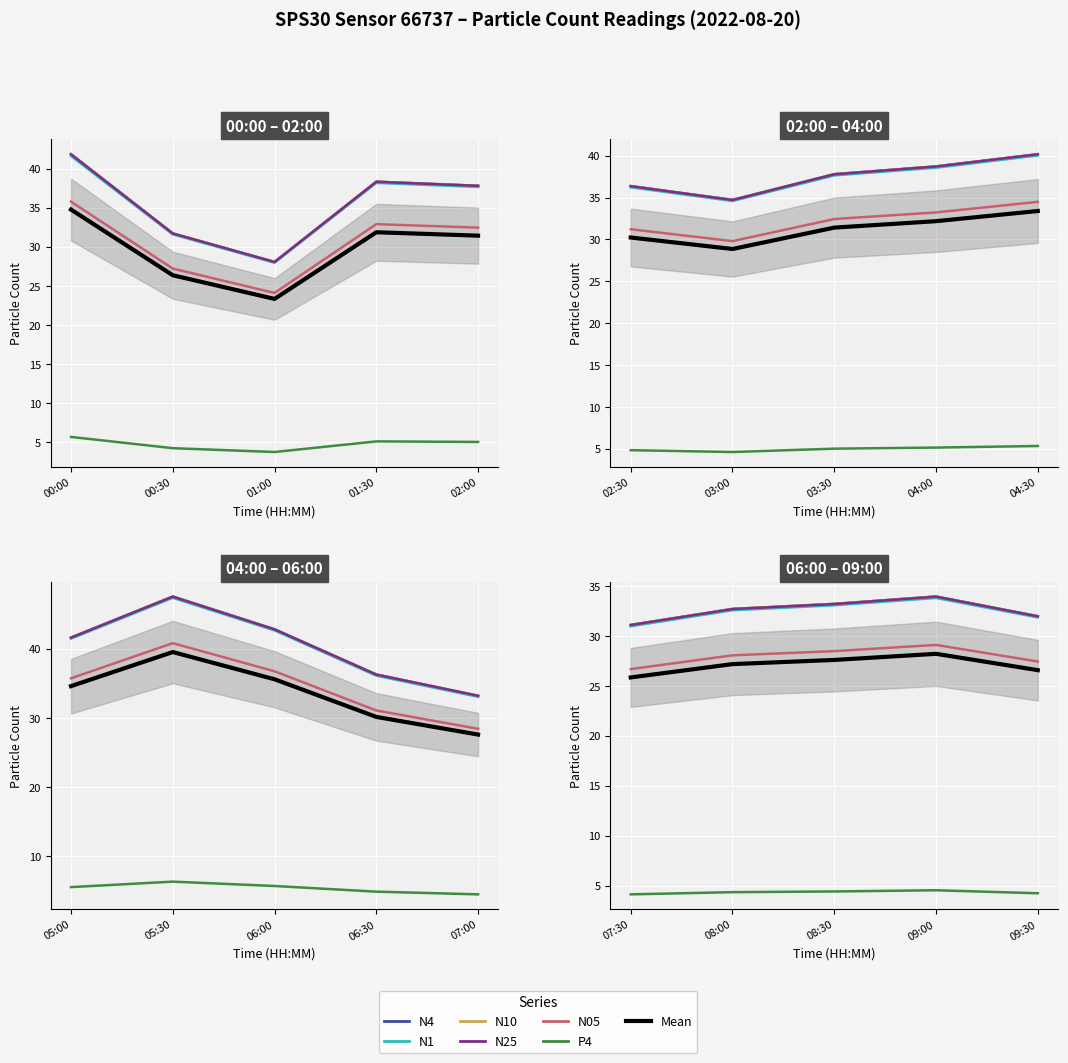

Rank the series by their maximum value, from highest to lowest.

N10, N4, N25, N1, N05, P4